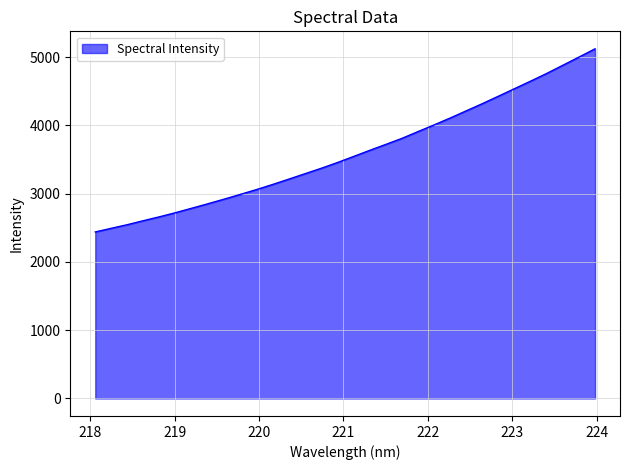

What is the maximum value shown in the chart?

5122.1